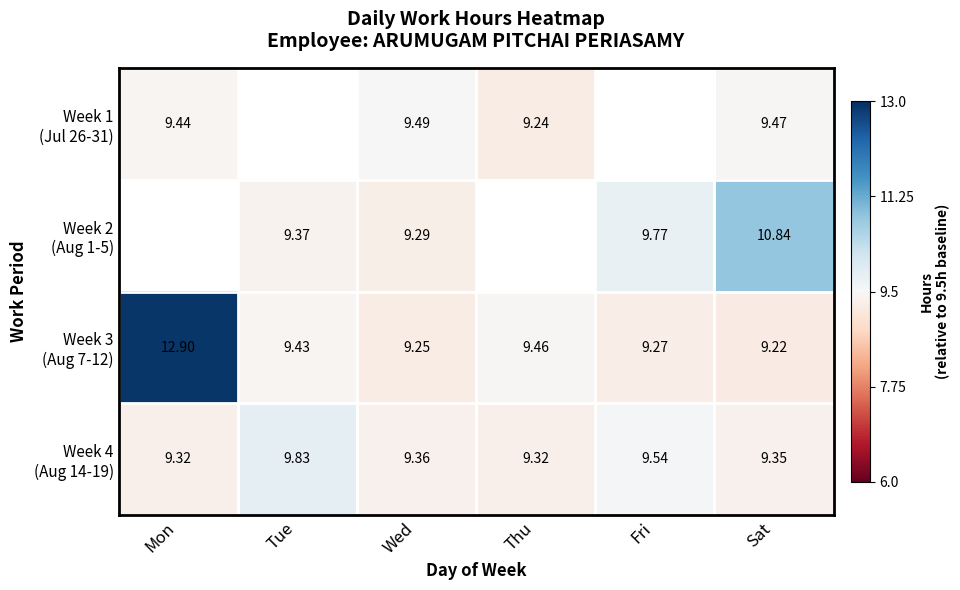

Which label corresponds to the smallest value in the chart?

Sat